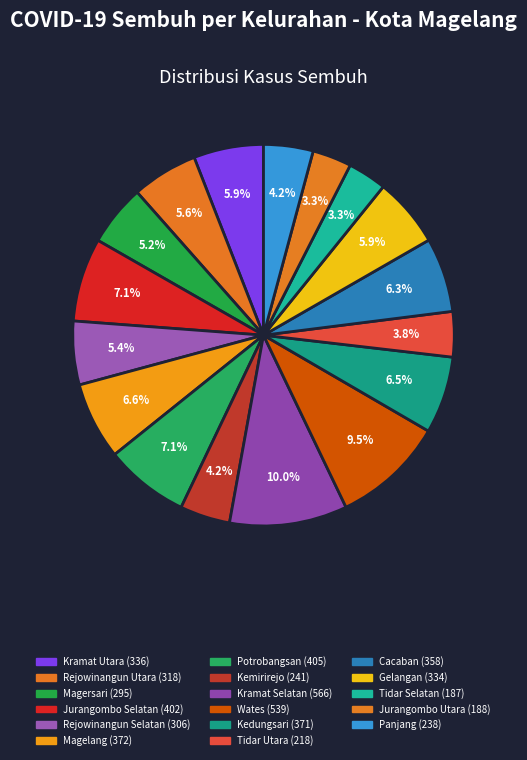

Rank the categories by value from highest to lowest.

Kramat Selatan, Wates, Potrobangsan, Jurangombo Selatan, Magelang, Kedungsari, Cacaban, Kramat Utara, Gelangan, Rejowinangun Utara, Rejowinangun Selatan, Magersari, Kemirirejo, Panjang, Tidar Utara, Jurangombo Utara, Tidar Selatan